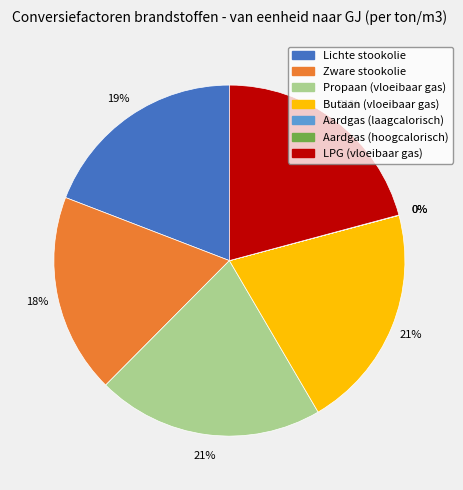

Between LPG (vloeibaar gas) and Zware stookolie, which is larger?

LPG (vloeibaar gas)